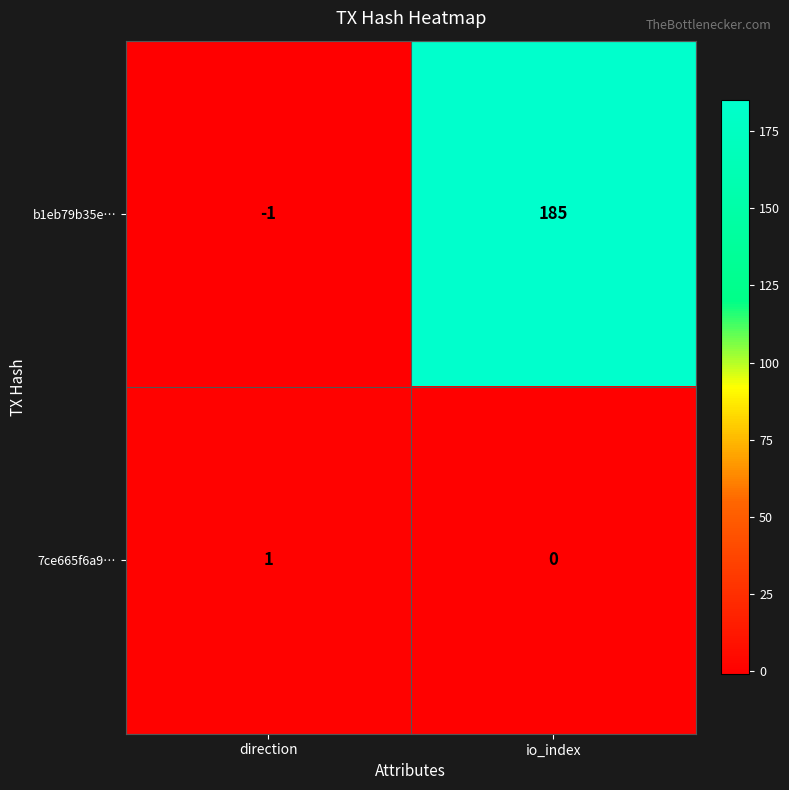

How many data points does each series have?

2